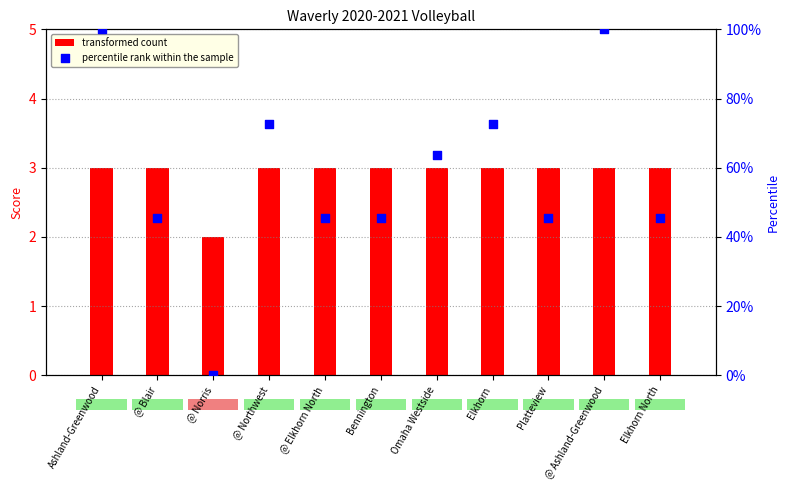

Which series reaches the minimum Y coordinate?

percentile rank within the sample